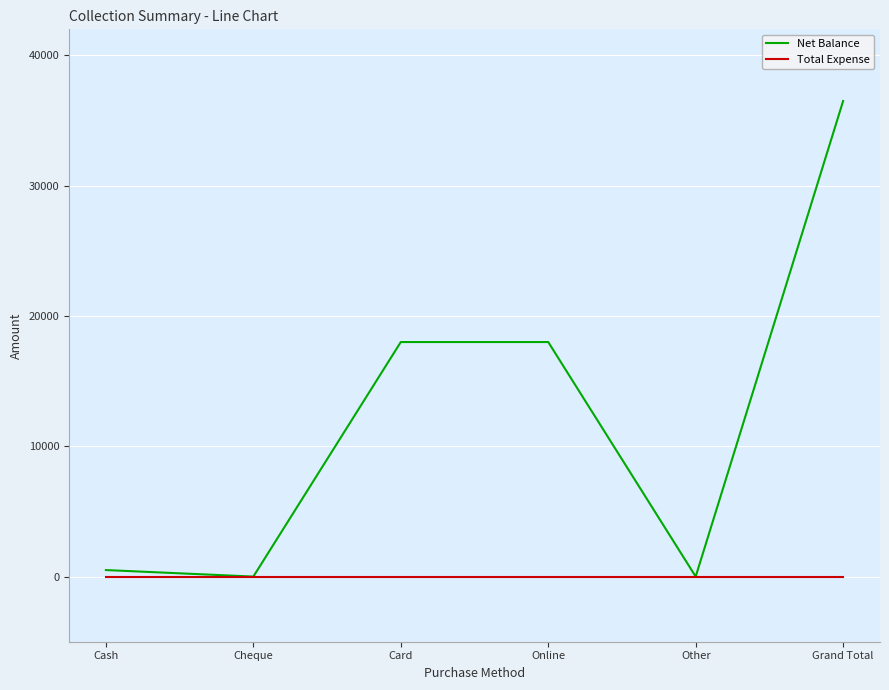

Rank the series at Card from lowest to highest value.

Total Expense, Net Balance